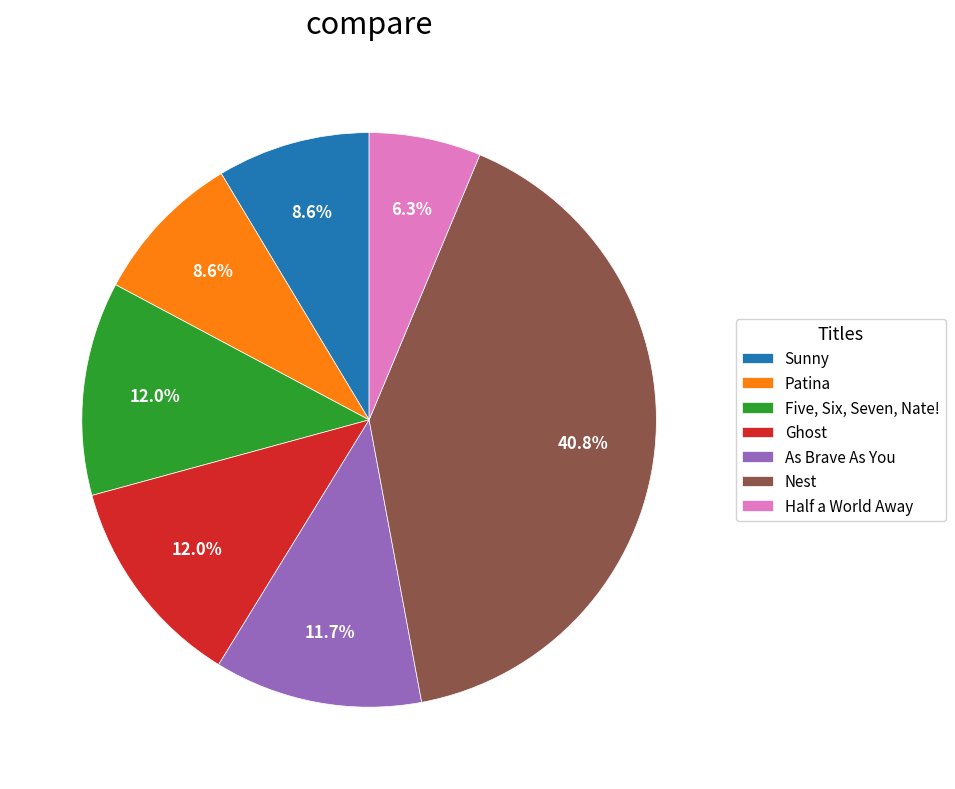

Which category has the smallest portion of the pie?

Half a World Away